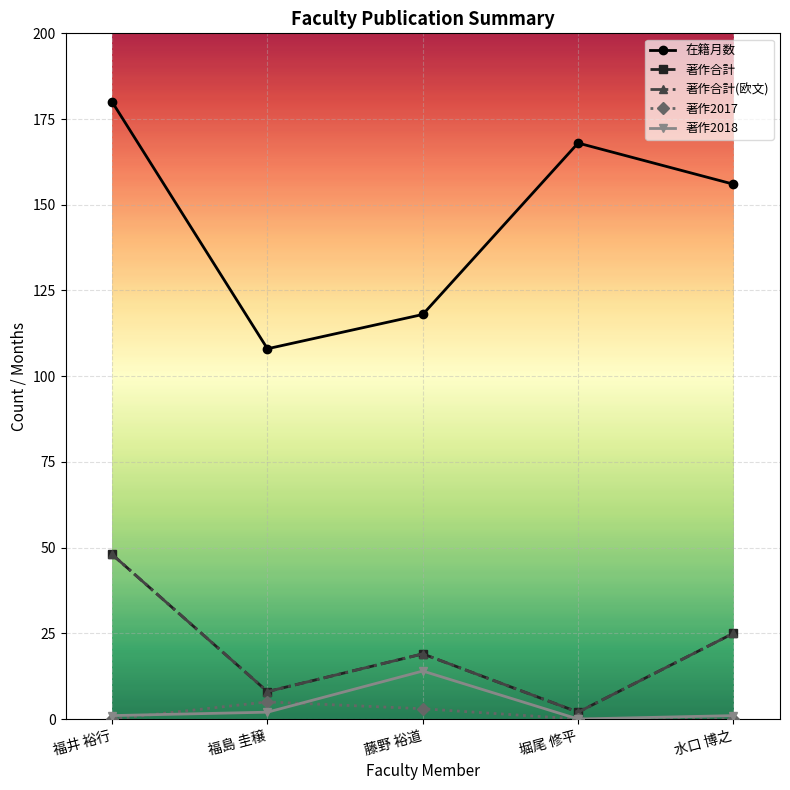

Is it true that 在籍月数 equals 168 at 堀尾 修平?

True